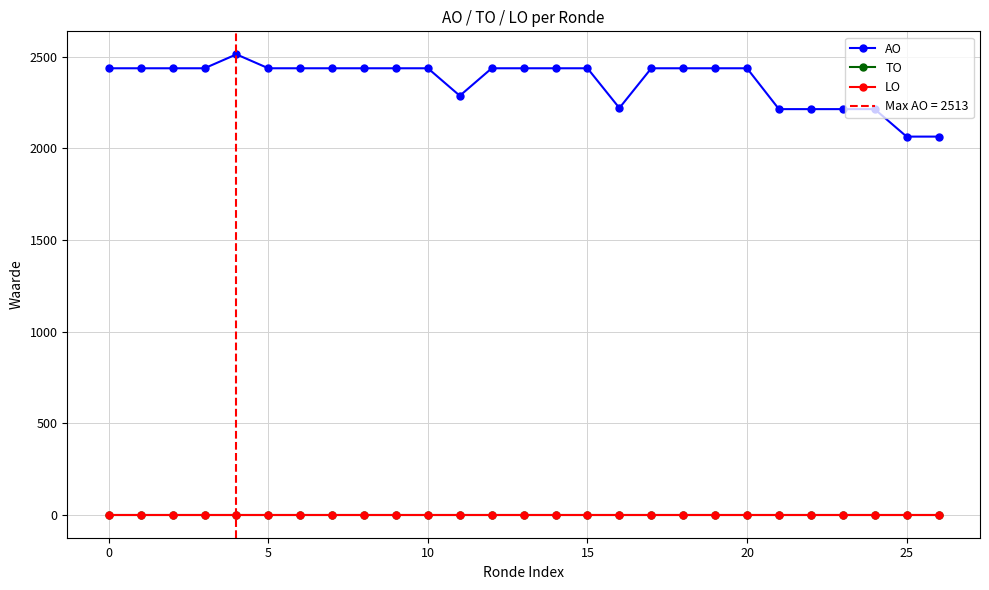

True or false: LO and TO cross at least once.

False